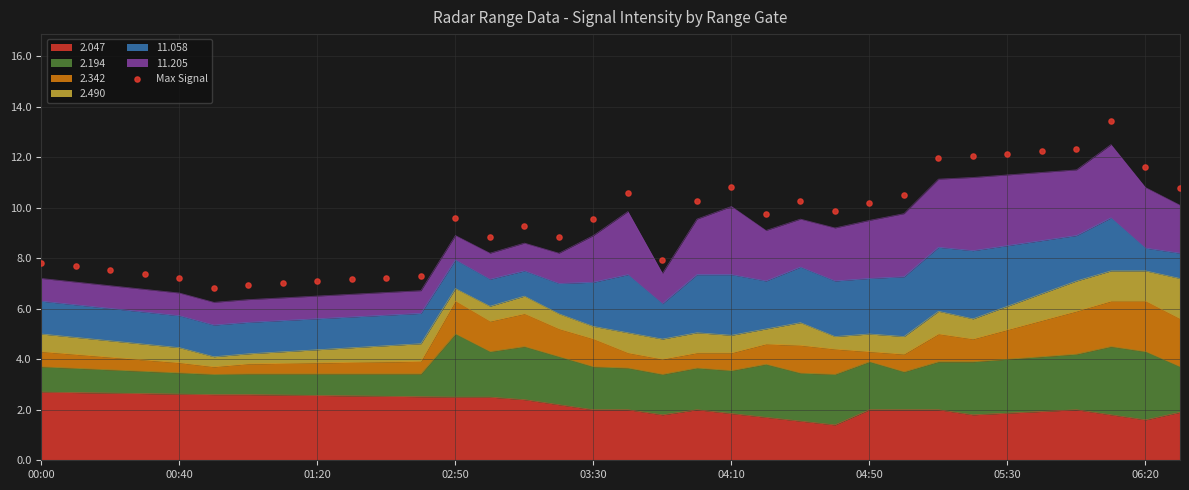

Is it true that 2.047 equals 2.5 at 02:50?

True